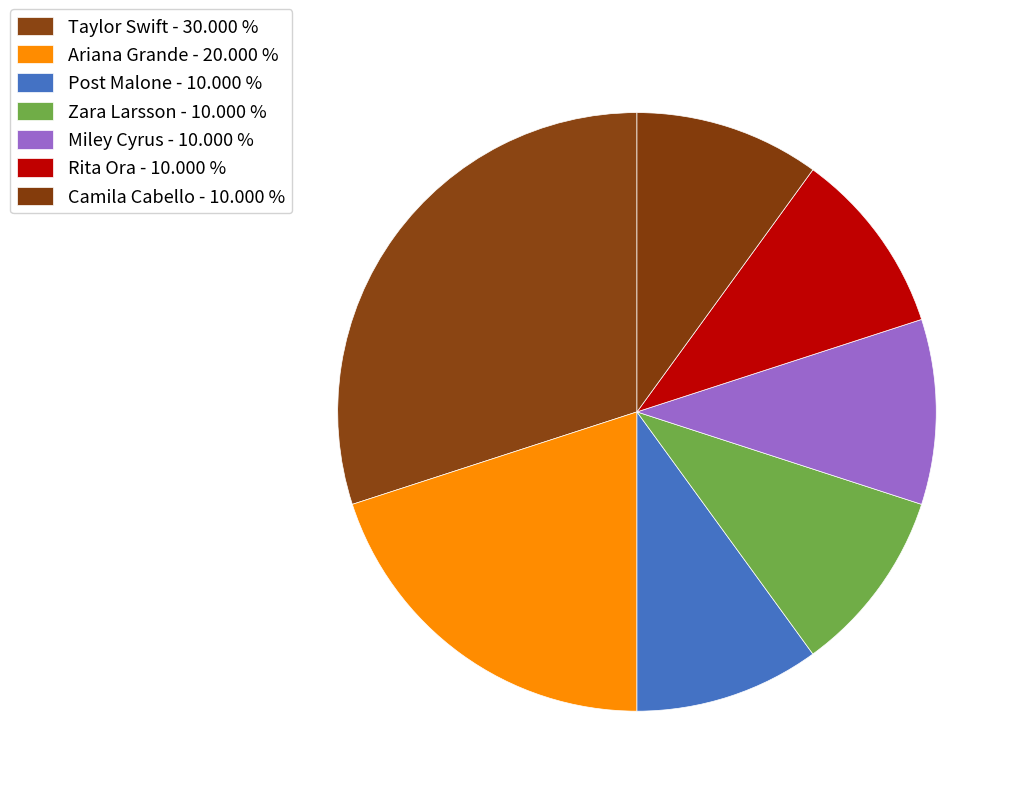

What percentage is the Zara Larsson slice, to the nearest percent?

10%